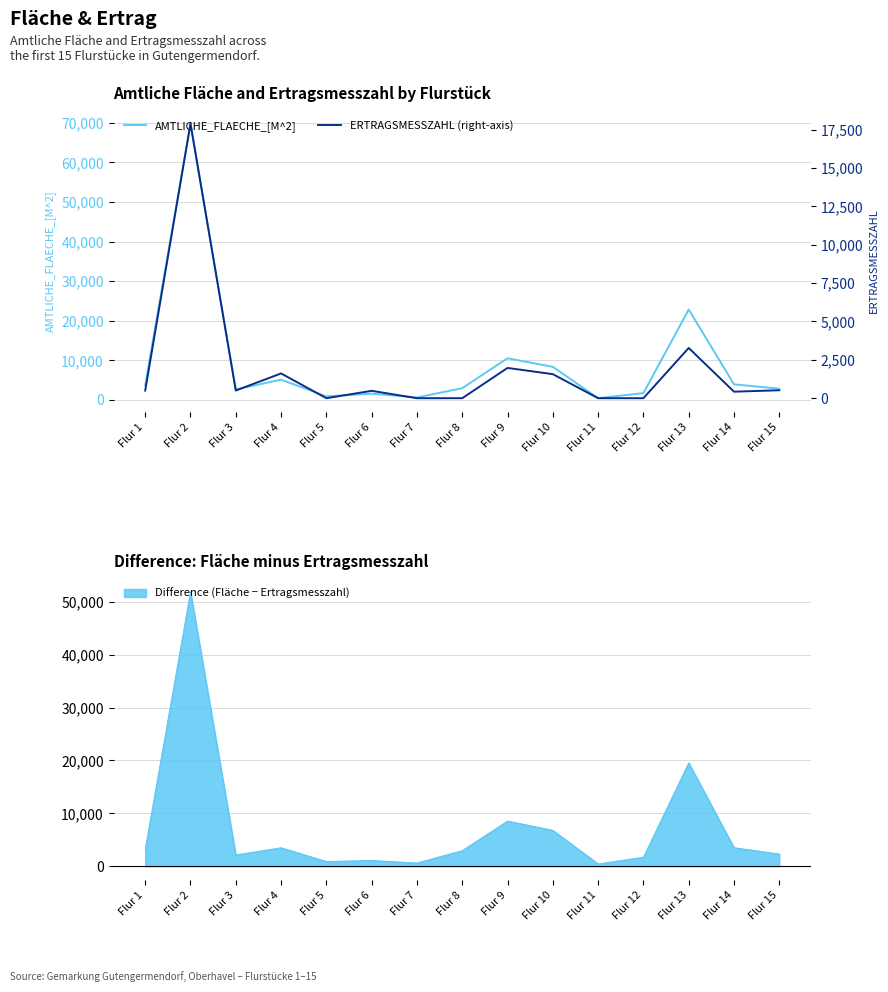

True or false: ERTRAGSMESSZAHL (right-axis) and AMTLICHE_FLAECHE_[M^2] cross at least once.

False